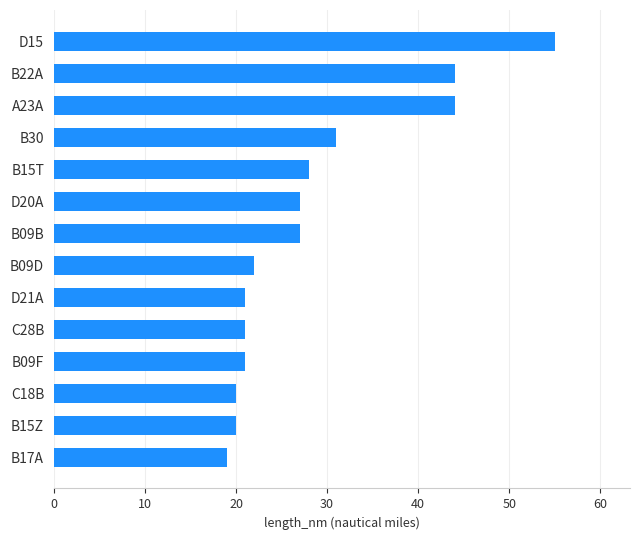

The chart shows a value of 31 at B30. True or false?

True